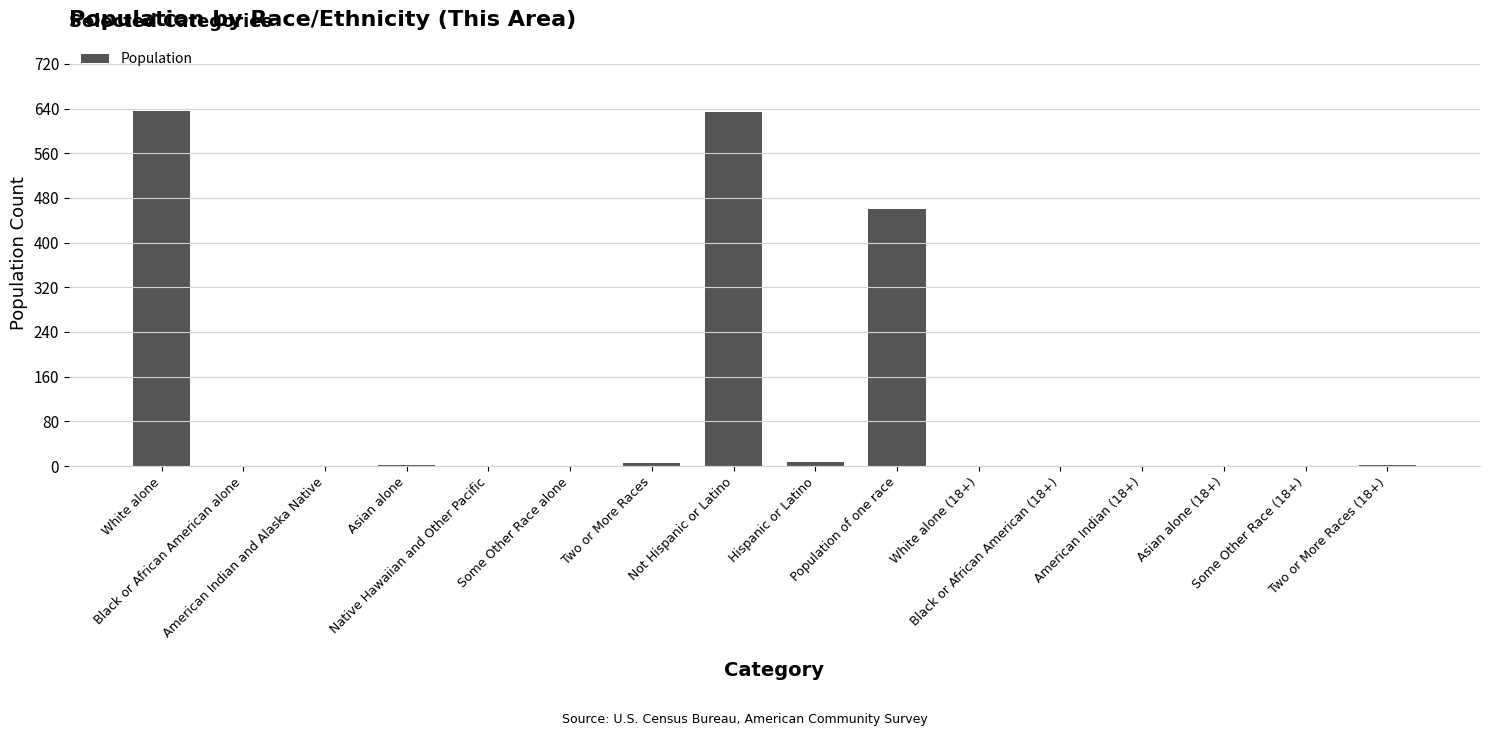

What is the change in value from Population of one race to American Indian (18+)?

-460